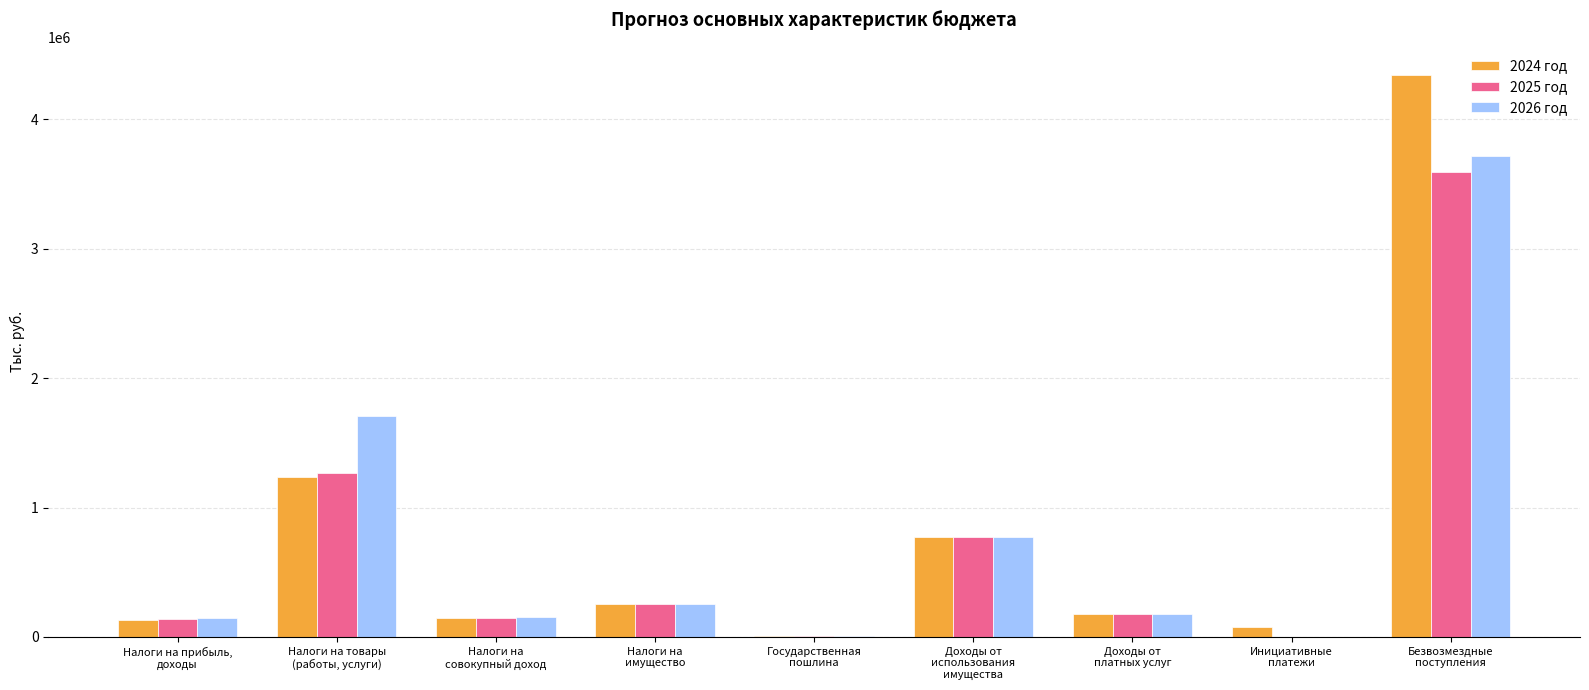

Is it true that 2025 год equals 1804993.7 at Безвозмездные
поступления?

False